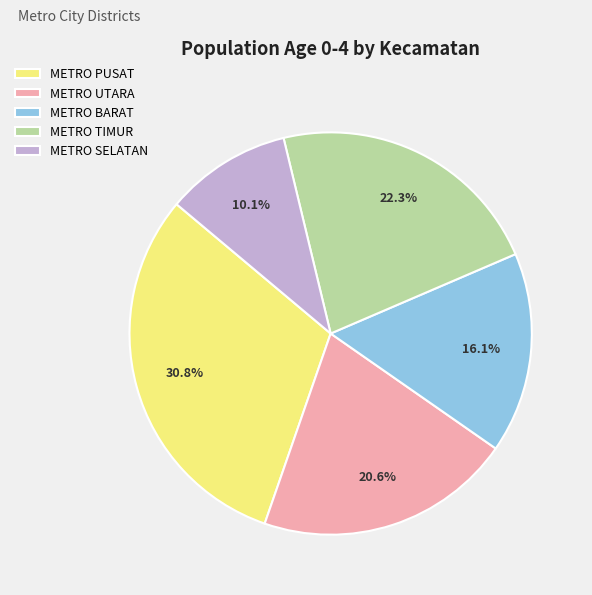

Does any single category account for the majority?

No